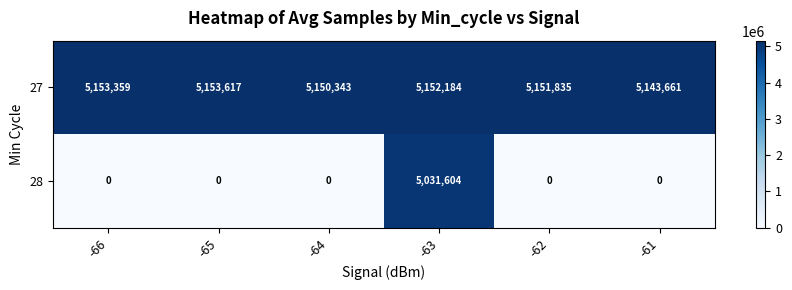

Reading left to right, what are all the values shown in this chart?

27: 5153359	5153617	5150343	5152184	5151835	5143661
28: 0	0	0	5031604	0	0